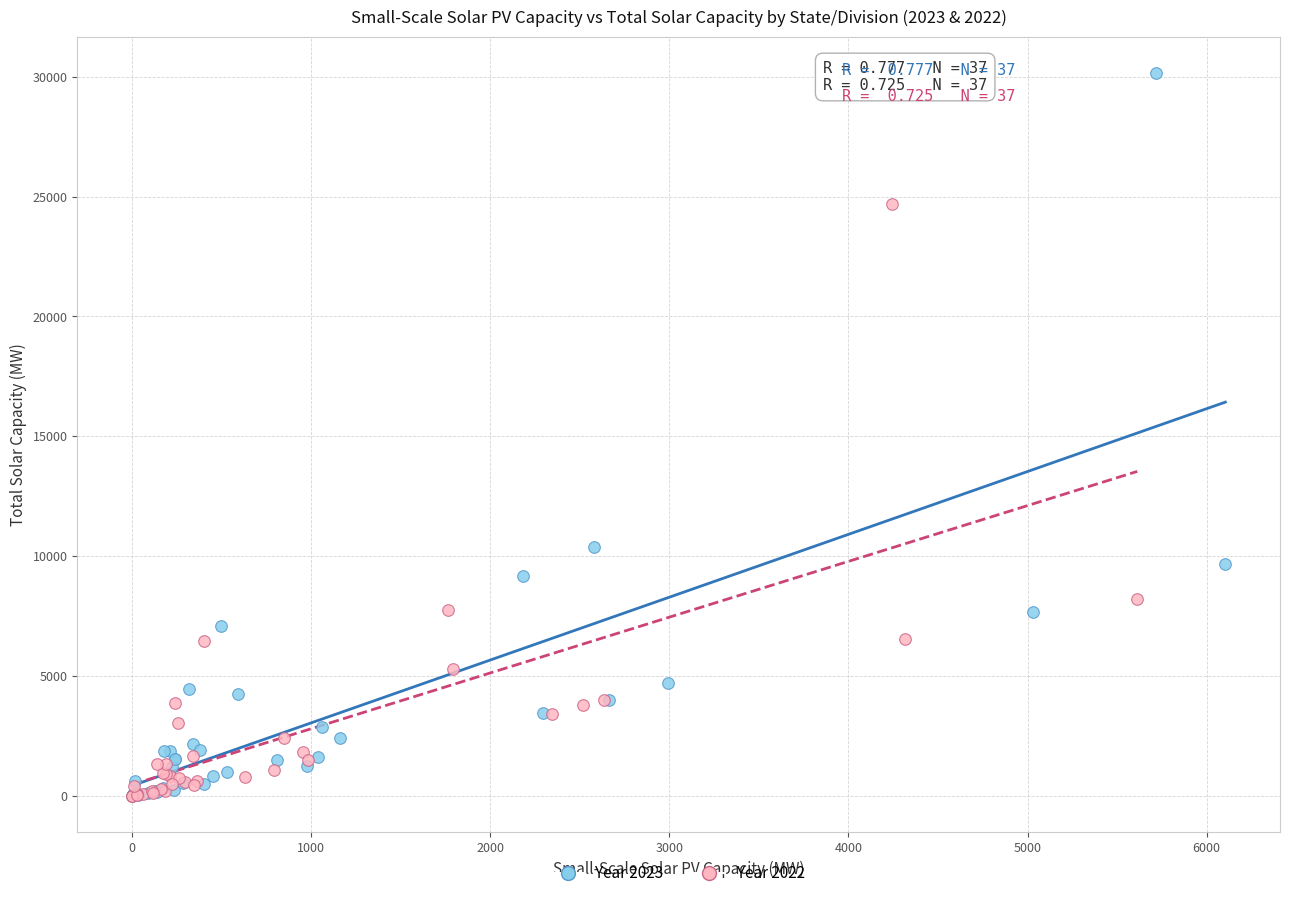

Which series contains the highest Y value?

Year 2023